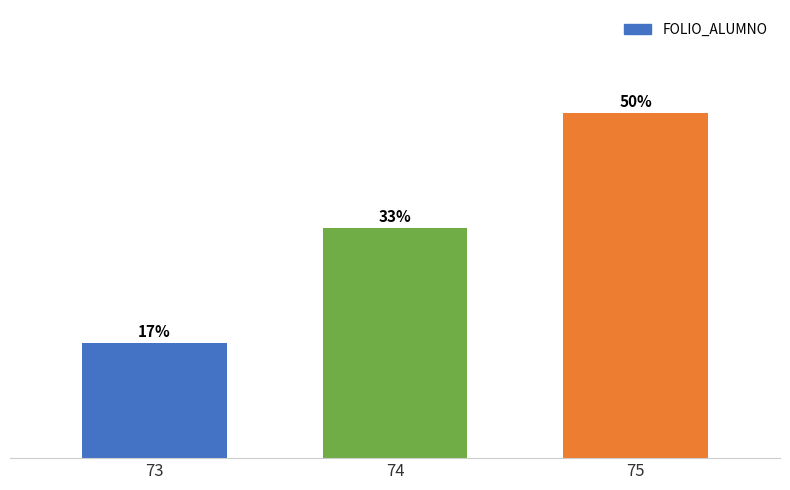

The chart shows a value of 13.3 at 74. True or false?

False